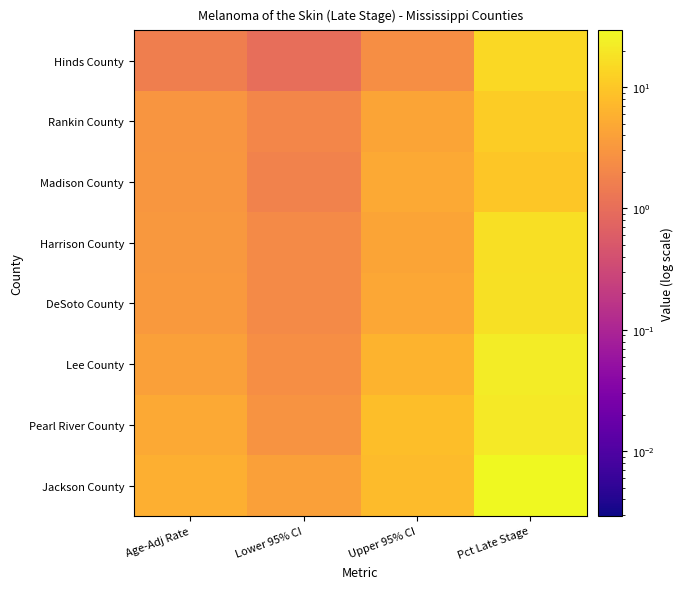

At how many categories does at least one series exceed 11?

1